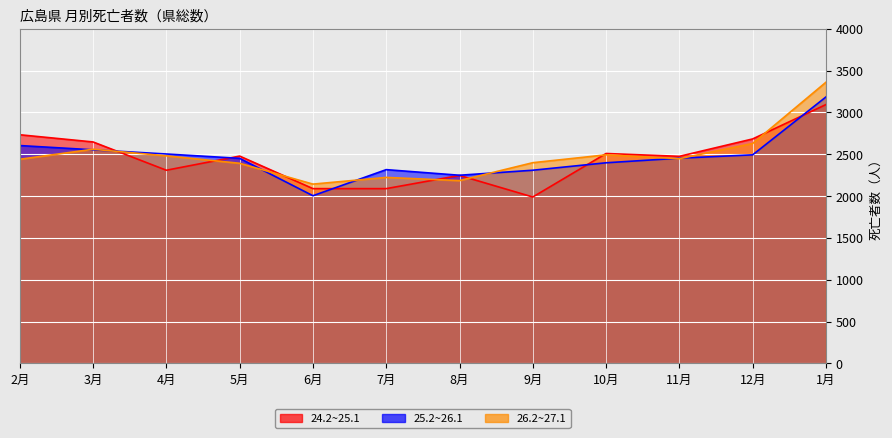

Read the 25.2~26.1 value at 2月.

2604